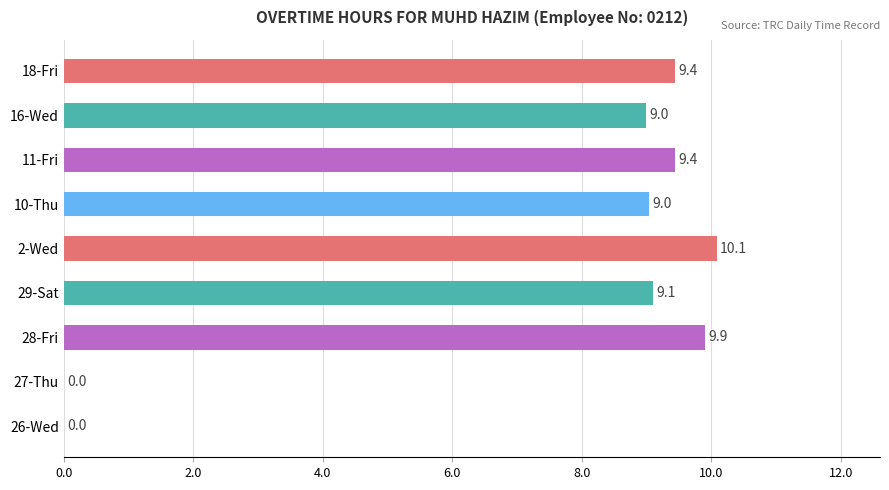

True or false: the data shows 3.2 at 2-Wed.

False